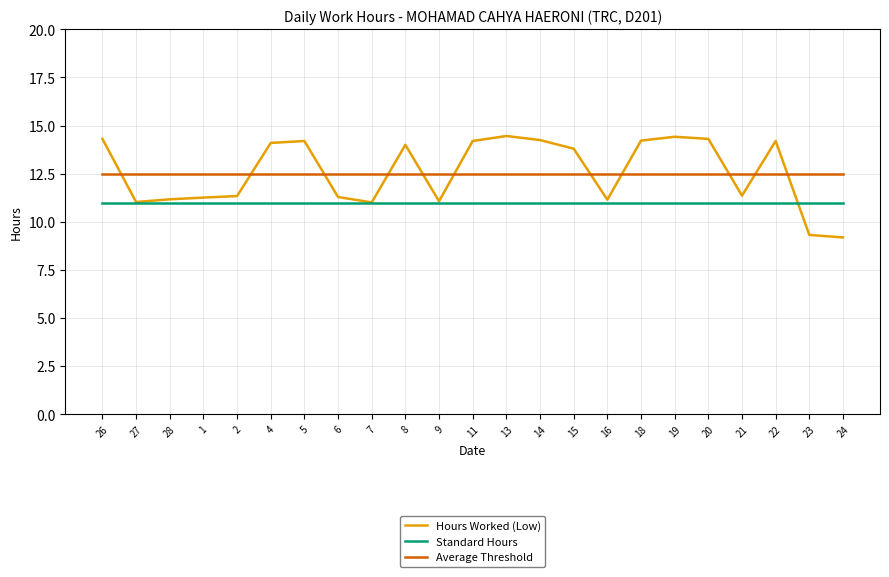

Is the value of Standard Hours at 20 greater than the value of Average Threshold at 24?

No